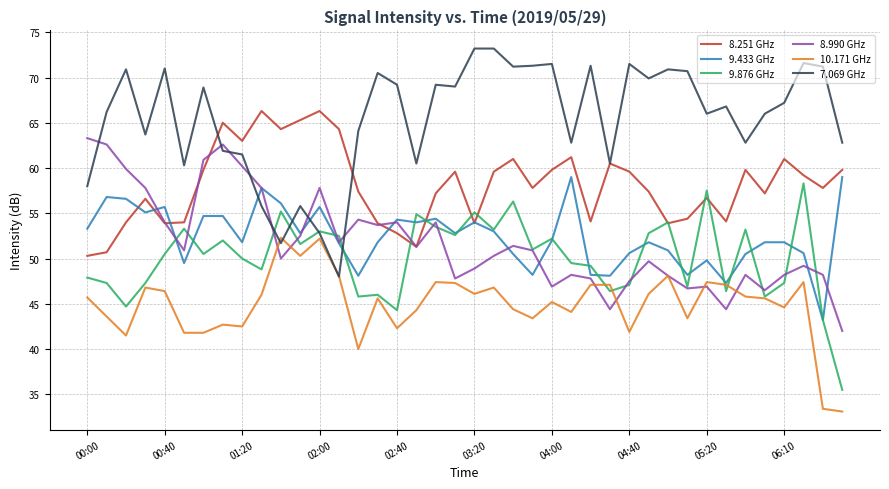

What is the lowest value of the 9.433 GHz series?

43.2